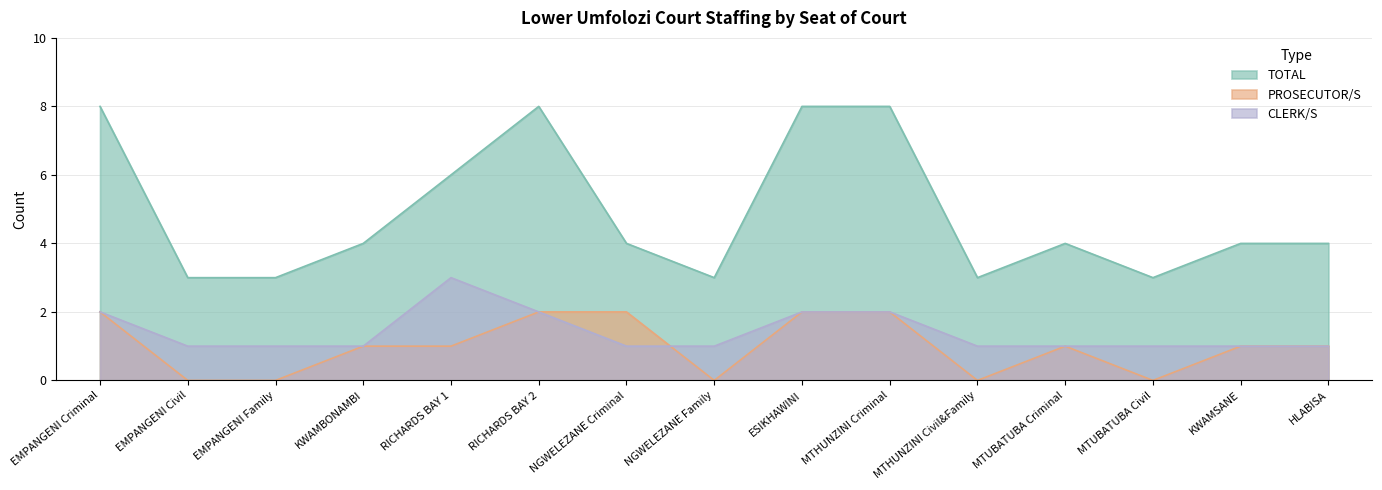

Between EMPANGENI Criminal and KWAMBONAMBI, which is larger?

EMPANGENI Criminal